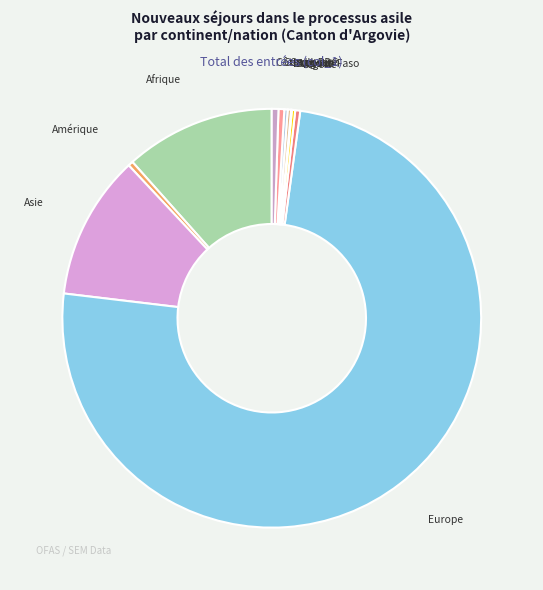

Is it true that Europe is 86% of the pie?

False